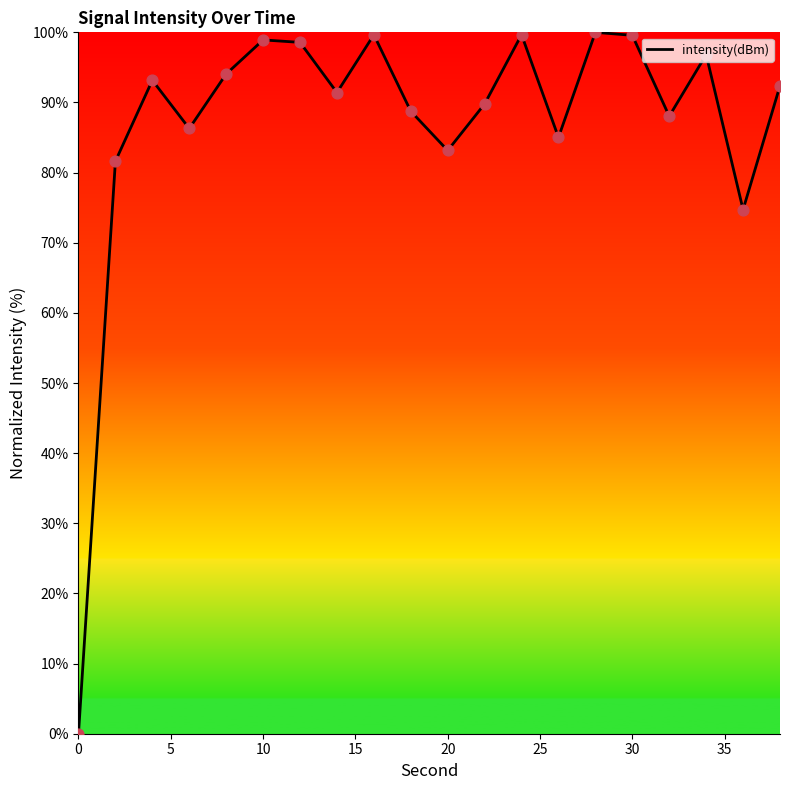

What is the difference between the maximum and minimum values?

100.0